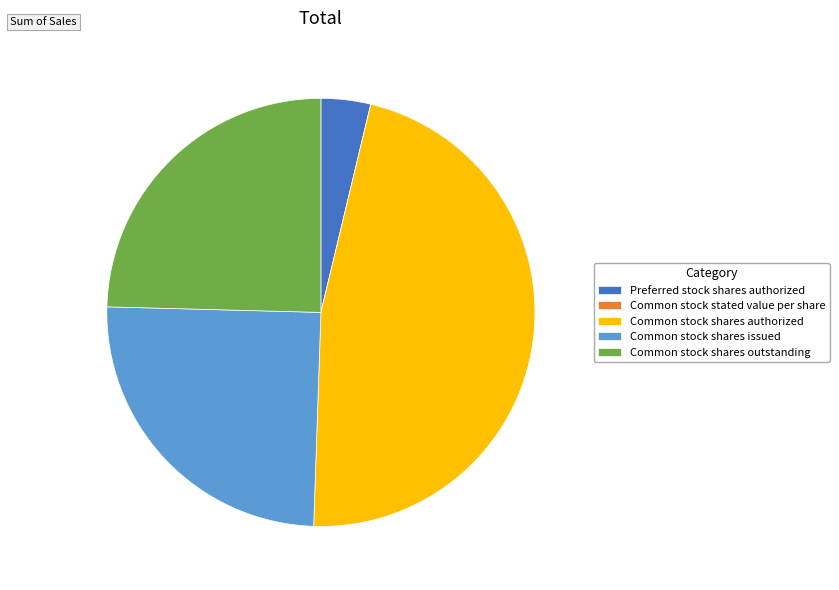

Does Common stock shares outstanding account for over 50% of the chart?

No